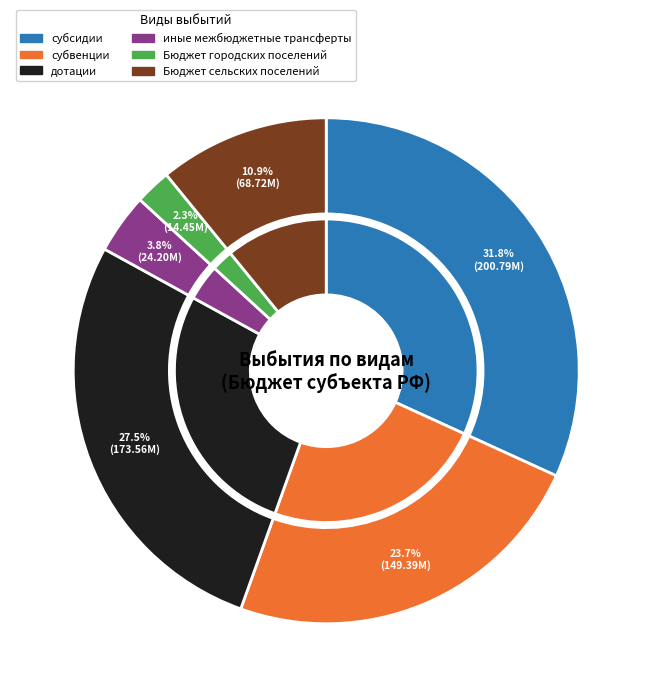

Is it true that субсидии is 19% of the pie?

False